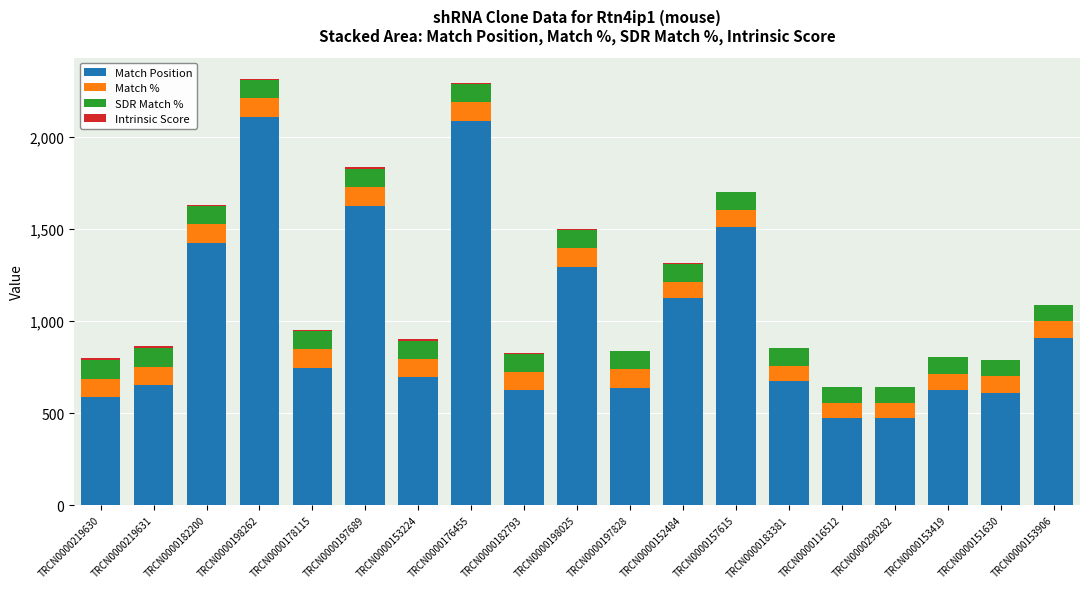

What is the maximum value for Match Position?

2111.0